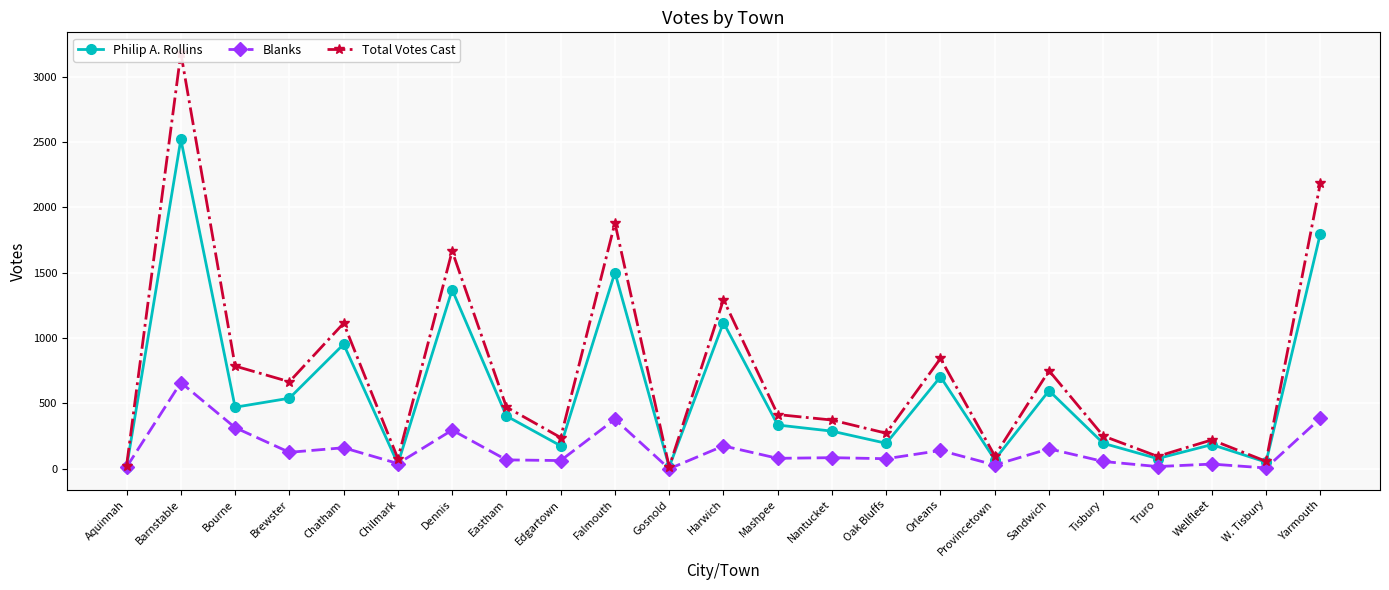

What is the difference between the maximum and minimum values in the Philip A. Rollins series?

2509